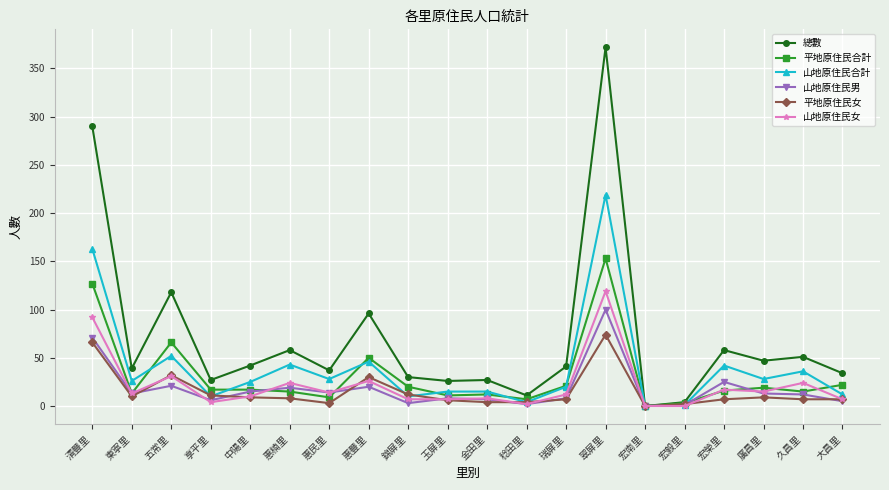

At how many categories does at least one series exceed 334?

1